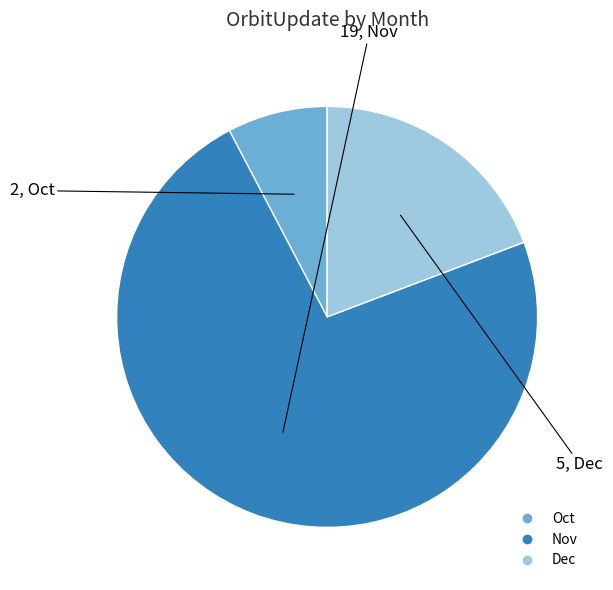

Which slice is the smallest?

Oct